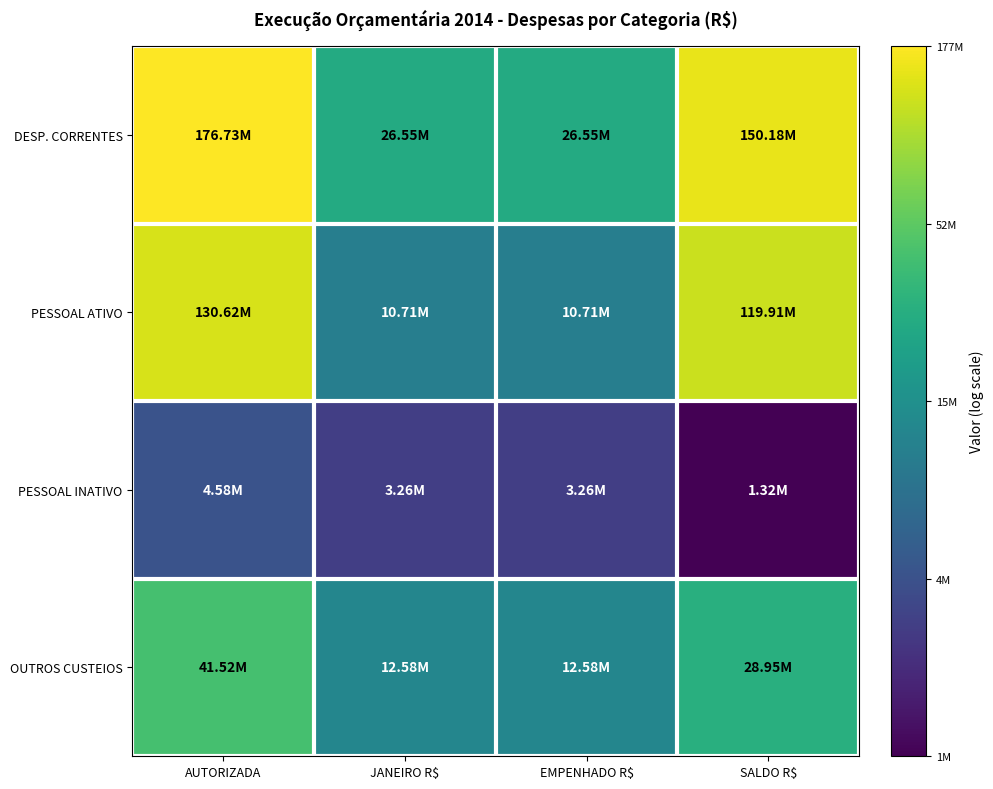

What is the total value across all series at AUTORIZADA?

70.6